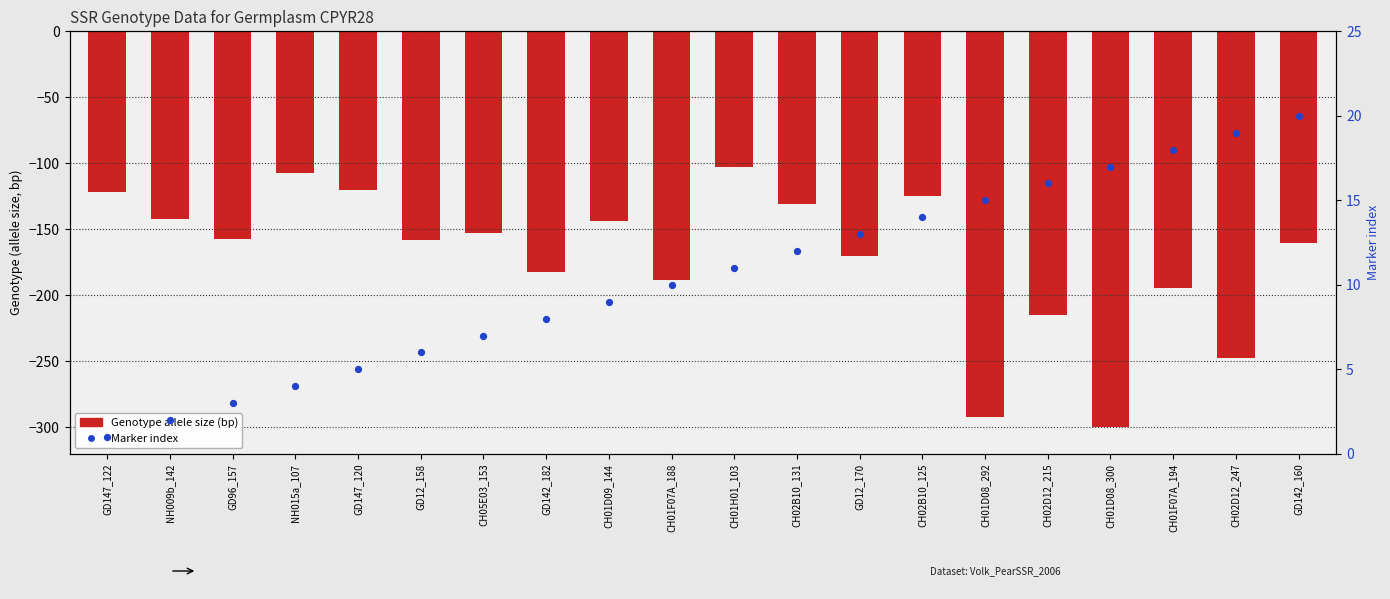

Which series has the largest total across all categories?

Marker index